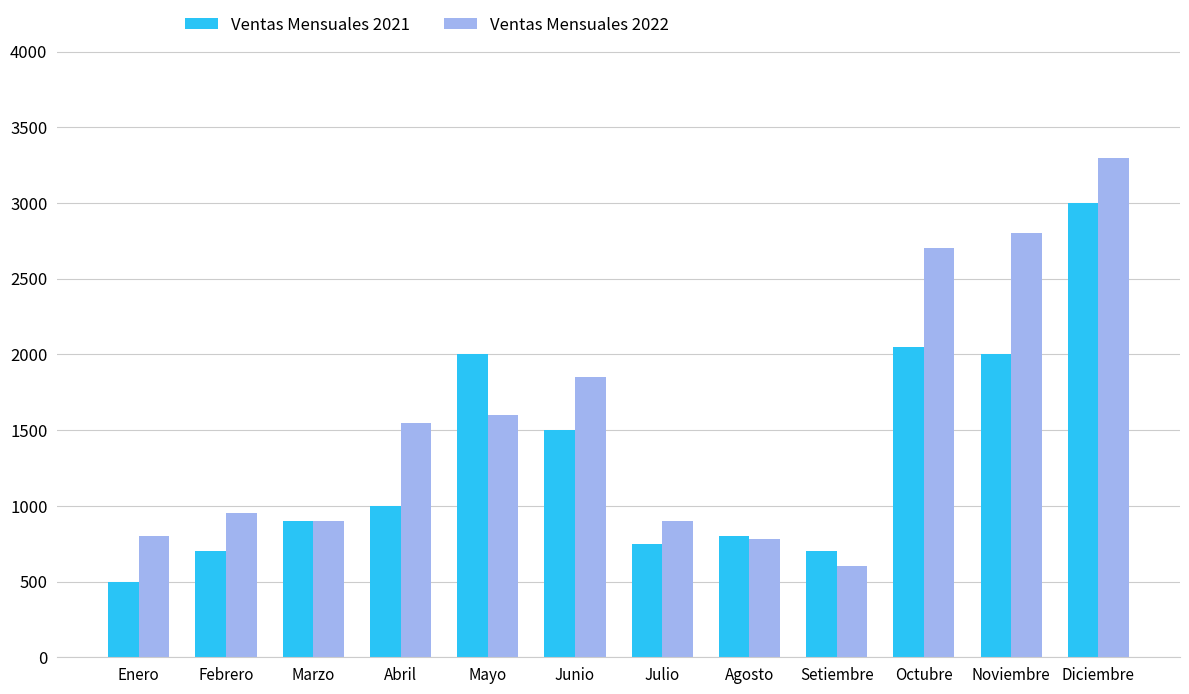

What is the difference between the maximum and minimum values in the Ventas Mensuales 2022 series?

2700